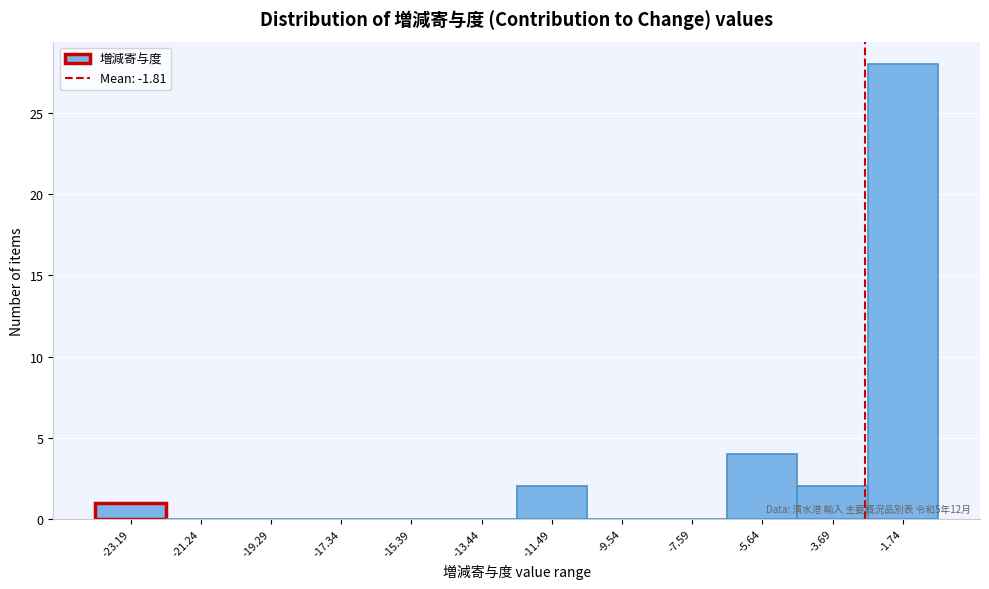

Reading left to right, list all the values displayed in this chart.

-23.19=1	-21.24=0	-19.29=0	-17.34=0	-15.39=0	-13.44=0	-11.49=2	-9.54=0	-7.59=0	-5.64=4	-3.69=2	-1.74=28